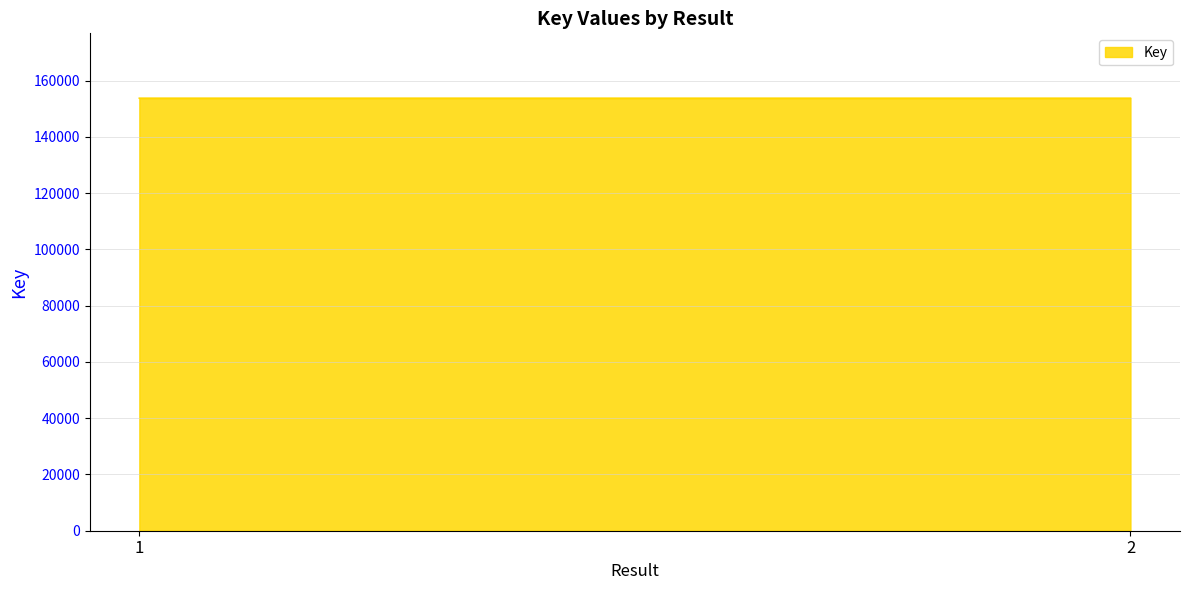

Does the chart have visible grid lines?

Yes